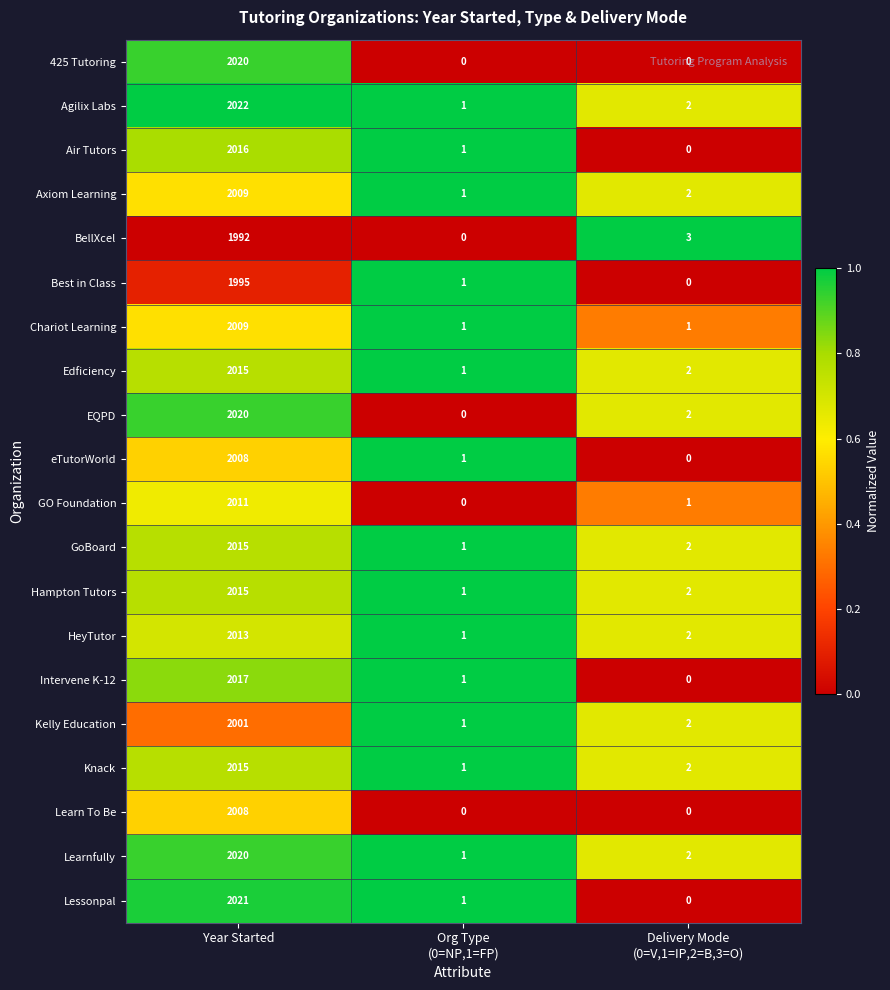

What is the difference between the maximum and minimum values in the Chariot Learning series?

2008